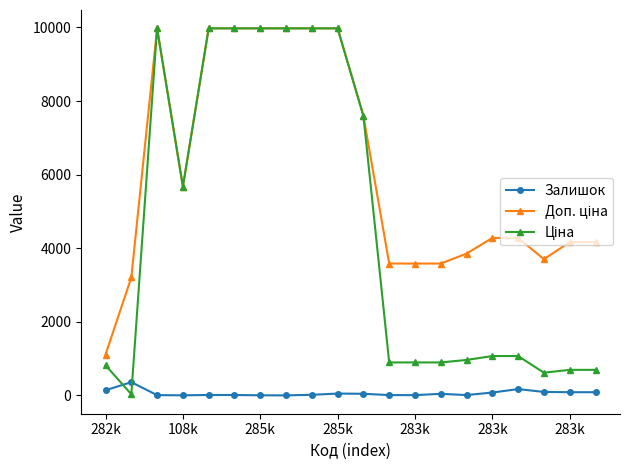

What is the highest value of the Залишок series?

360.0